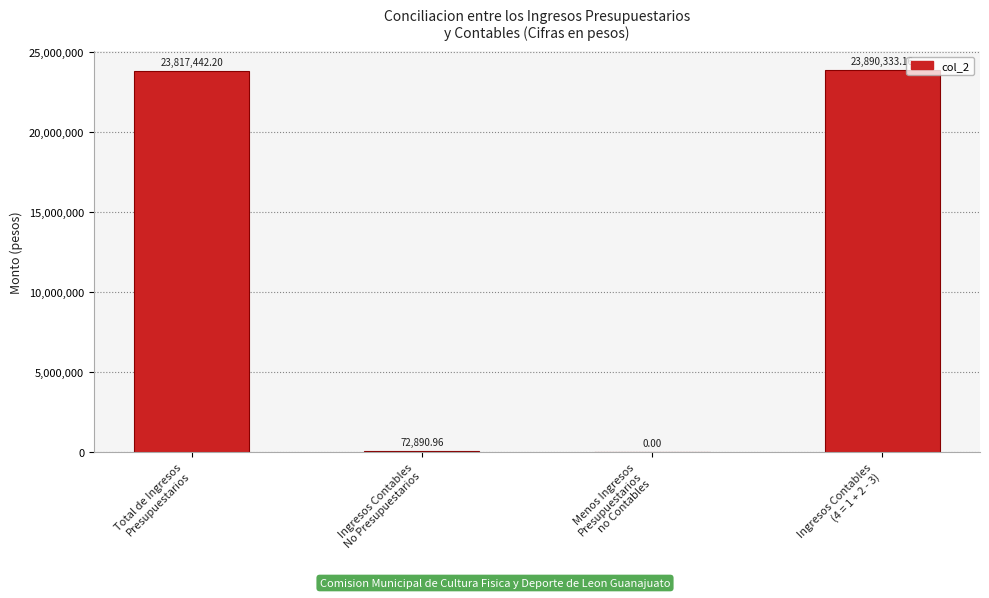

Which has a higher value, Menos Ingresos
Presupuestarios
no Contables or Ingresos Contables
(4 = 1 + 2 - 3)?

Ingresos Contables
(4 = 1 + 2 - 3)